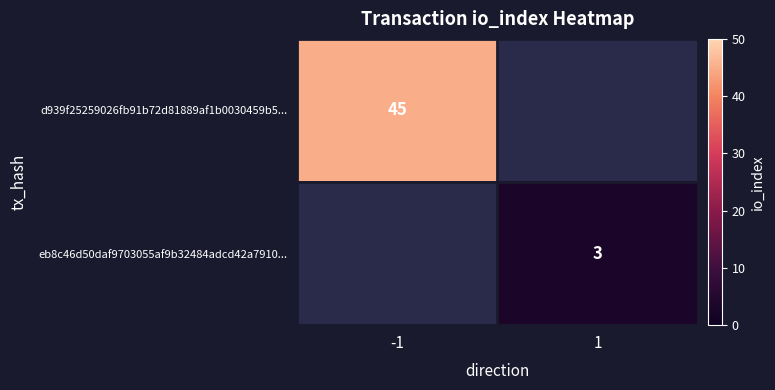

Is the value of d939f25259026fb91b72d81889af1b0030459b5... at -1 greater than the value of eb8c46d50daf9703055af9b32484adcd42a7910... at 1?

Yes